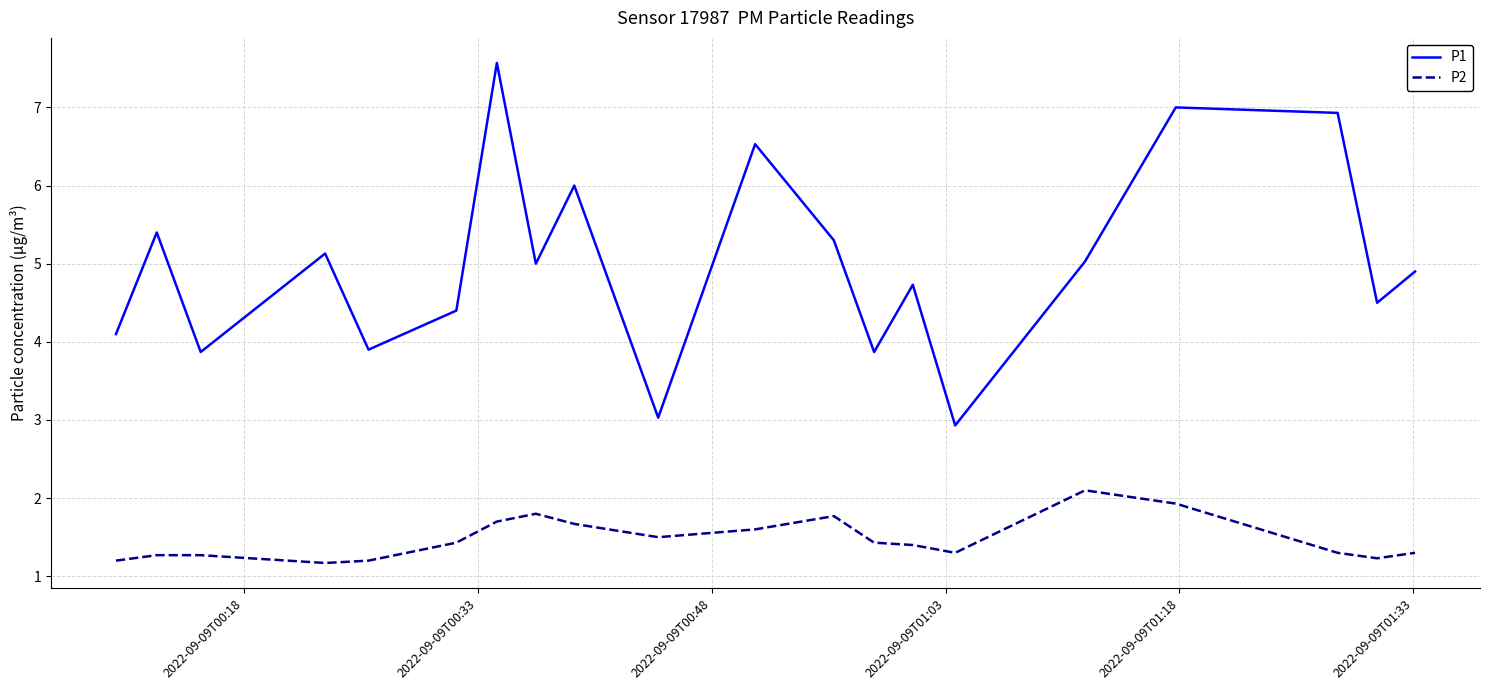

True or false: P2 and P1 intersect in this chart.

False